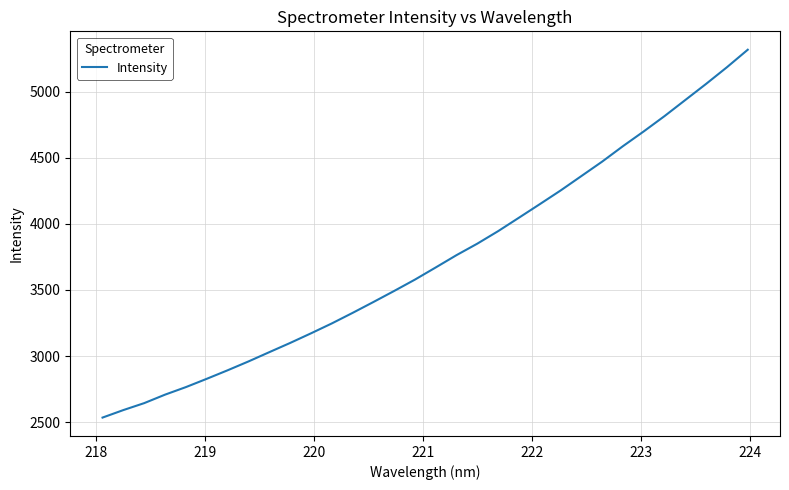

True or false: there are more than 0 points higher than both neighbors.

False